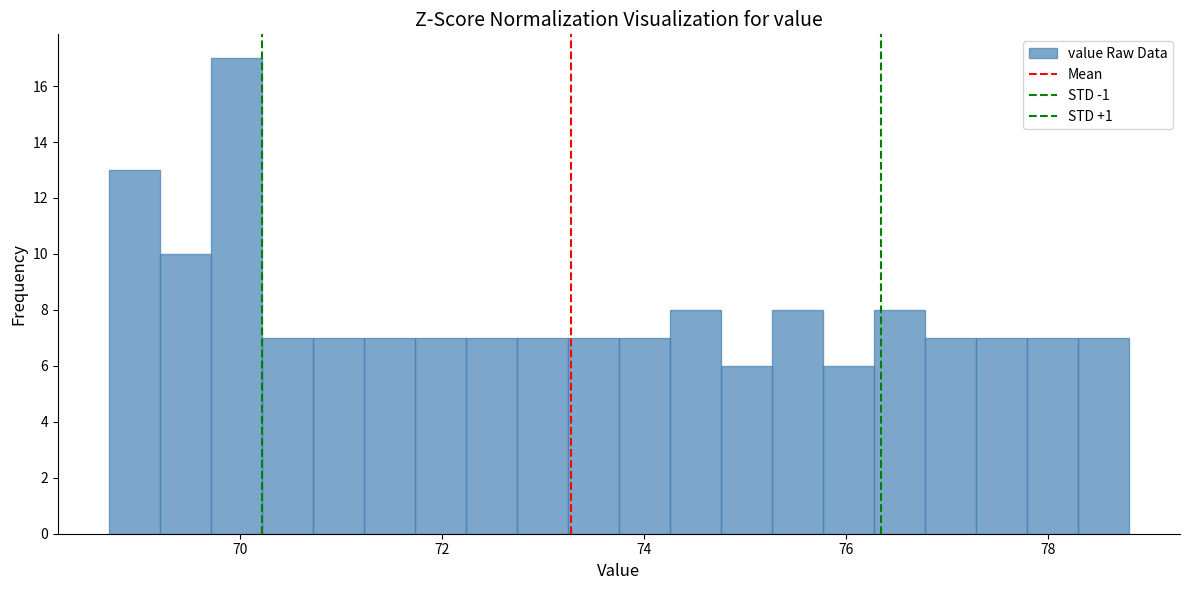

Around what value on the x-axis is the tallest bar? Give the approximate position of its centre, as read against the axis.

70.0